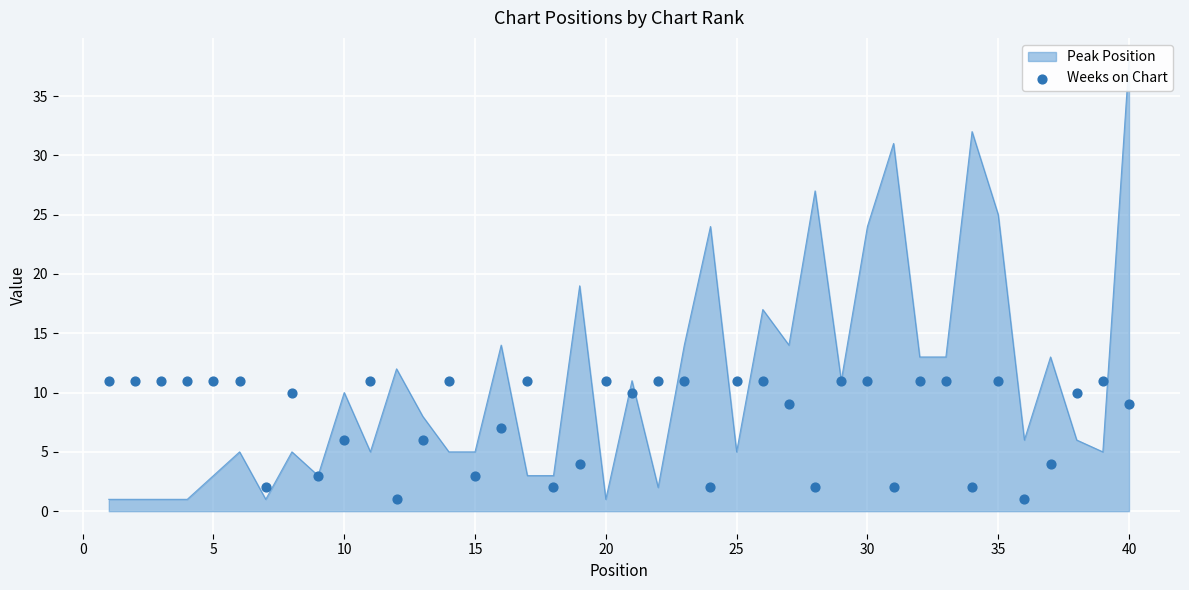

Which has a higher value, 25 or 19?

19